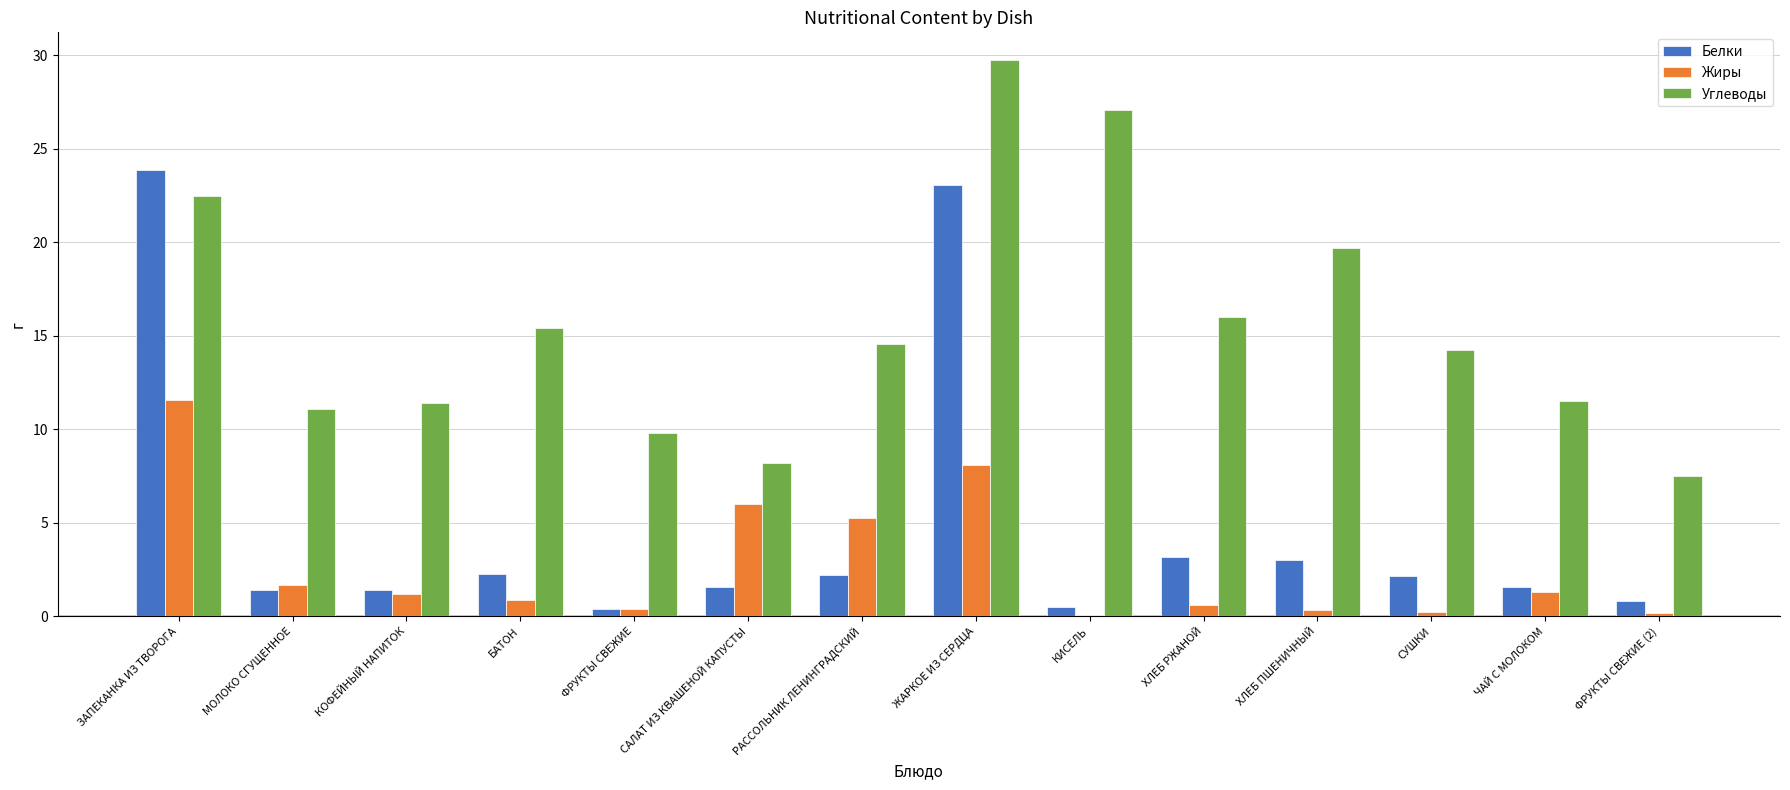

What is the maximum value shown in the chart?

29.8